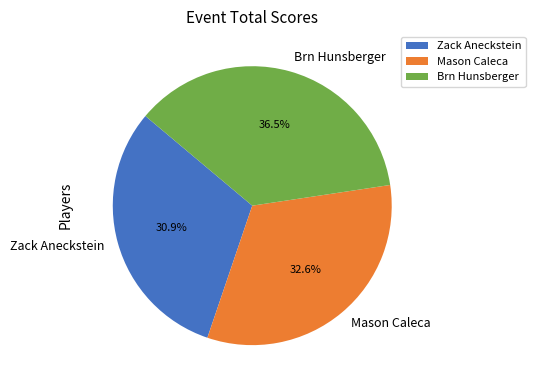

What percentage is NOT represented by Brn Hunsberger?

63.5%